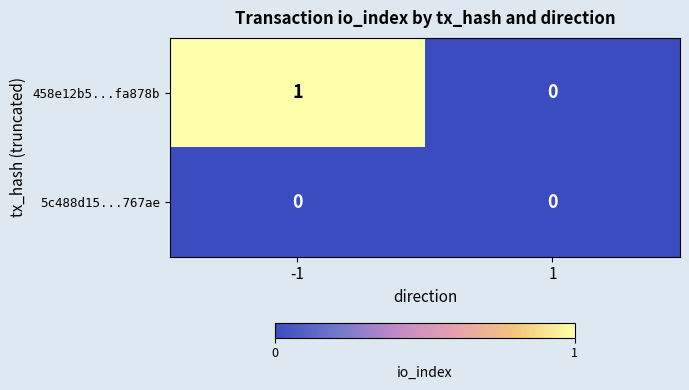

True or false: 5c488d15...767ae has a value of 0 at -1.

True